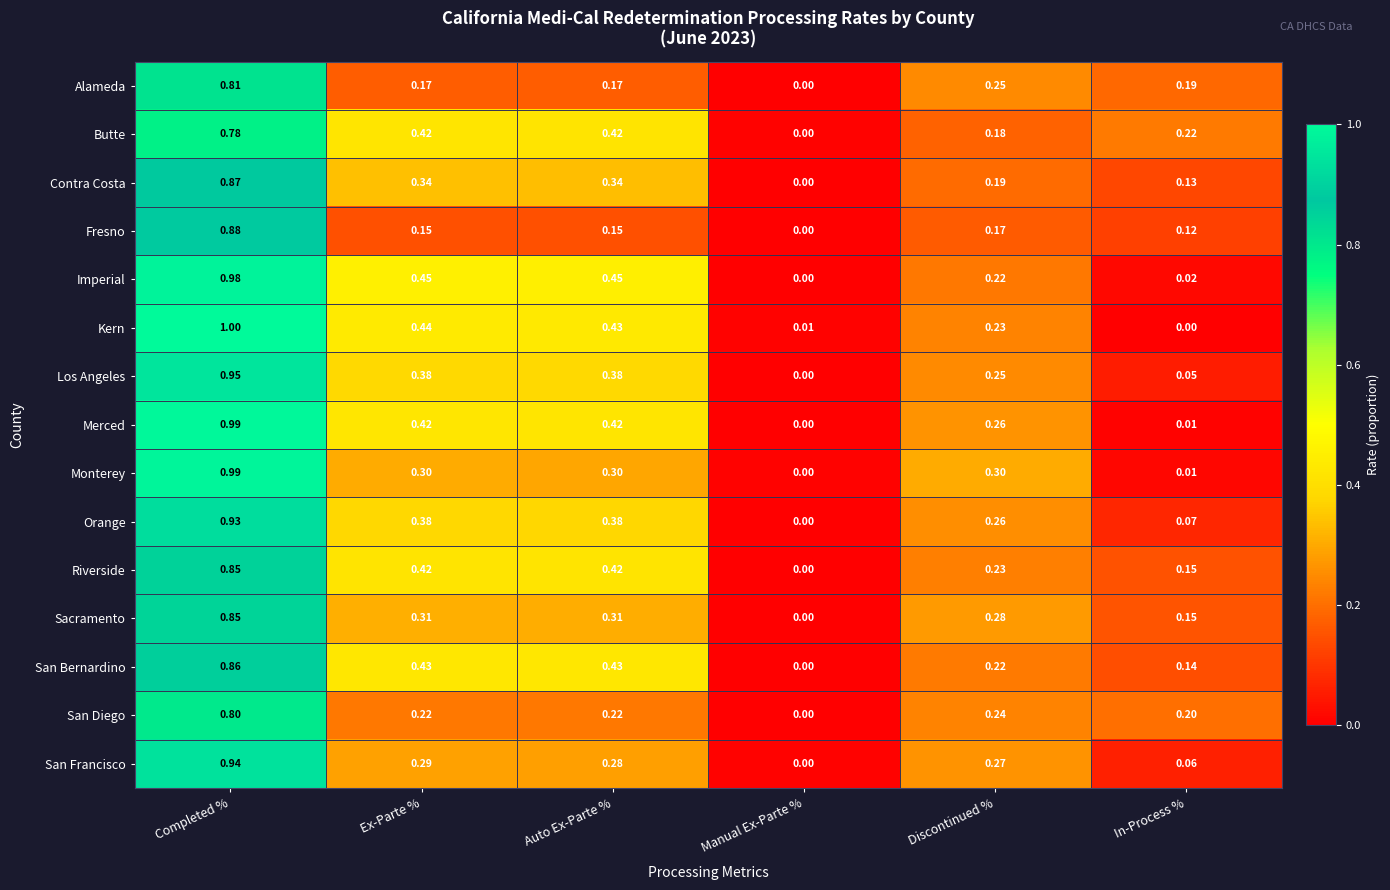

Which series has the widest spread of values?

Kern